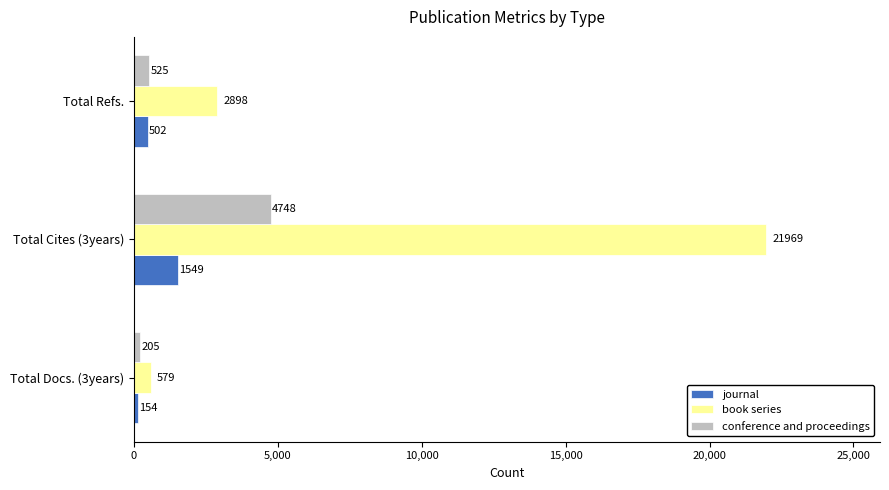

What is the smallest value displayed?

154